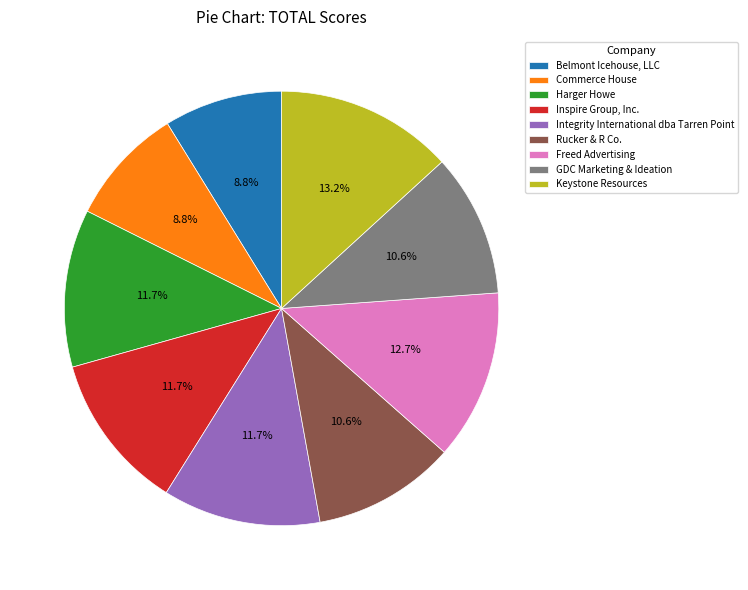

True or false: Keystone Resources accounts for 13% of the total.

True